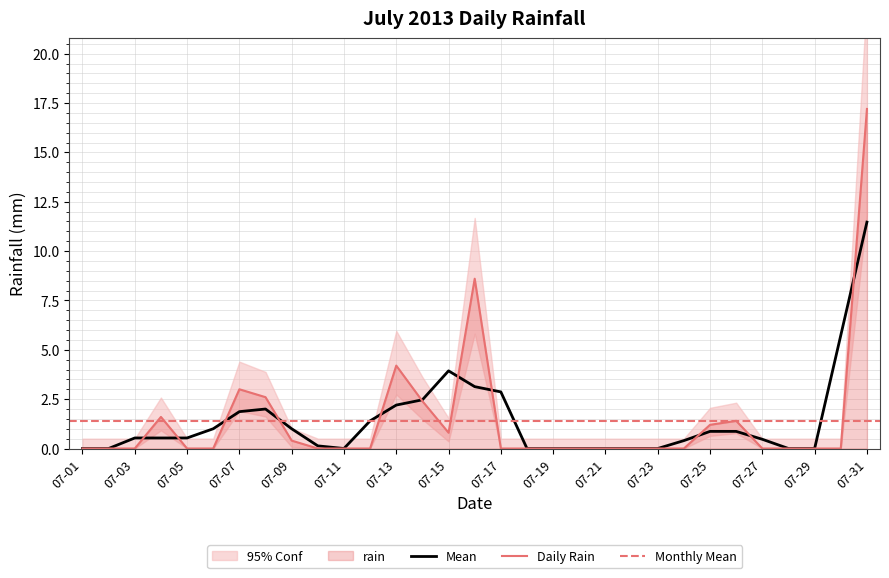

Reading left to right, extract all data points from this chart.

07-01=0.0	07-02=0.0	07-03=0.0	07-04=1.6	07-05=0.0	07-06=0.0	07-07=3.0	07-08=2.6	07-09=0.4	07-10=0.0	07-11=0.0	07-12=0.0	07-13=4.2	07-14=2.4	07-15=0.8	07-16=8.6	07-17=0.0	07-18=0.0	07-19=0.0	07-20=0.0	07-21=0.0	07-22=0.0	07-23=0.0	07-24=0.0	07-25=1.2	07-26=1.4	07-27=0.0	07-28=0.0	07-29=0.0	07-30=0.0	07-31=17.2